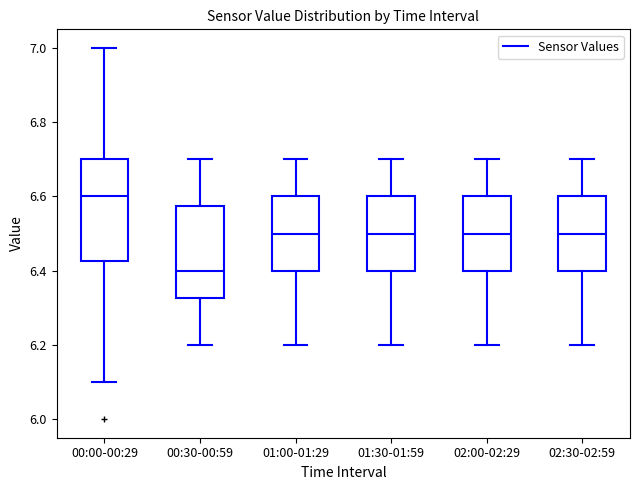

Reading left to right, transcribe this box plot: for each box, give where its median line is, the range the box spans, and where its two whiskers end, as read against the y-axis. The values are not printed on the chart, so give them approximately, as read against the axis.

00:00-00:29: median 6.60, box 6.42 to 6.70, whiskers 6.10 to 7.00
00:30-00:59: median 6.40, box 6.32 to 6.58, whiskers 6.20 to 6.70
01:00-01:29: median 6.50, box 6.40 to 6.60, whiskers 6.20 to 6.70
01:30-01:59: median 6.50, box 6.40 to 6.60, whiskers 6.20 to 6.70
02:00-02:29: median 6.50, box 6.40 to 6.60, whiskers 6.20 to 6.70
02:30-02:59: median 6.50, box 6.40 to 6.60, whiskers 6.20 to 6.70